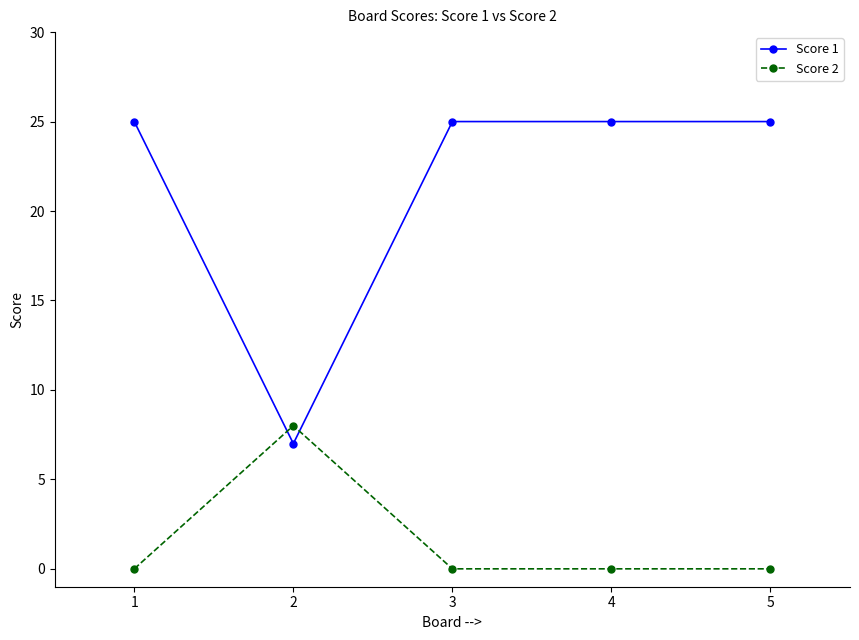

Which series ends up on top after the final intersection of Score 1 and Score 2?

Score 1